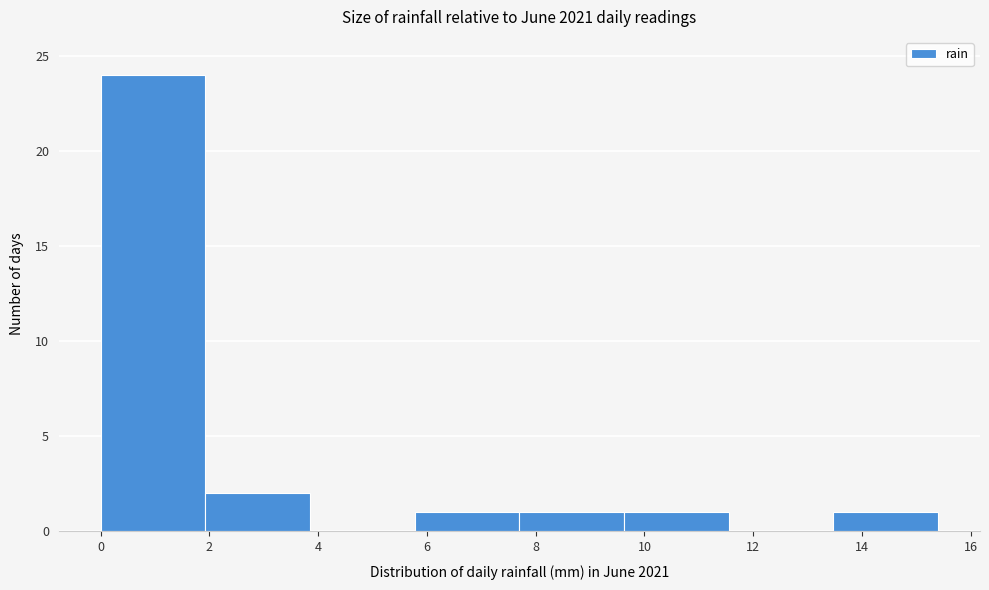

Reading left to right, transcribe this chart: for each bar, give the range it covers on the x-axis and its height. Neither the bar edges nor the heights are printed on the chart, so give them approximately, as read against the axes.

0.0 to 2.0: 24
2.0 to 3.8: 2
3.8 to 5.8: 0
5.8 to 7.8: 1
7.8 to 9.6: 1
9.6 to 11.6: 1
11.6 to 13.4: 0
13.4 to 15.4: 1